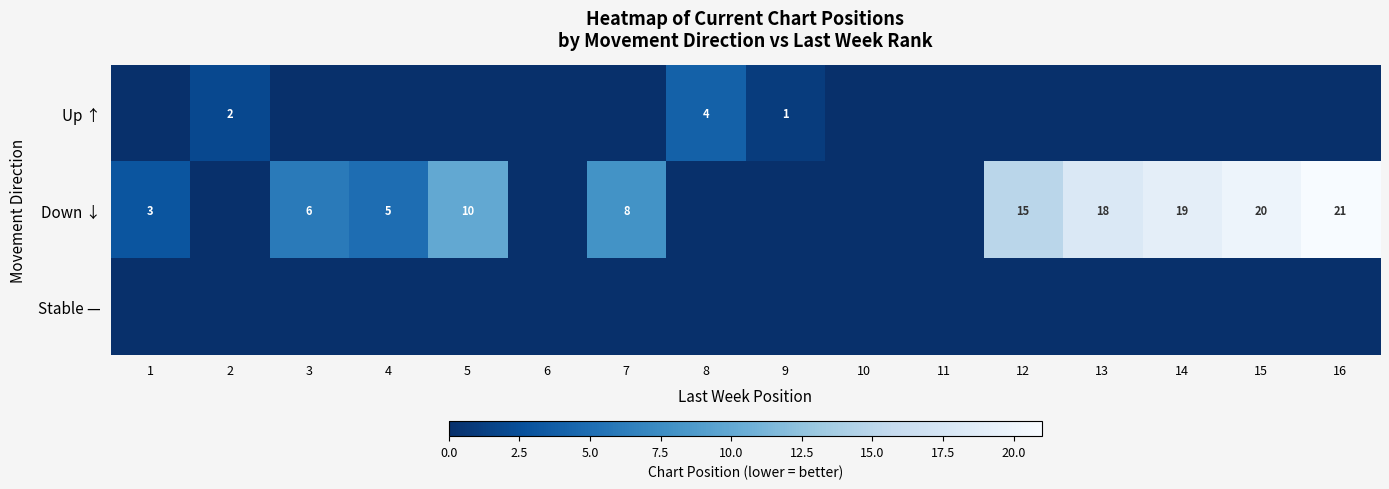

What is the difference between the highest and lowest values at 2?

2